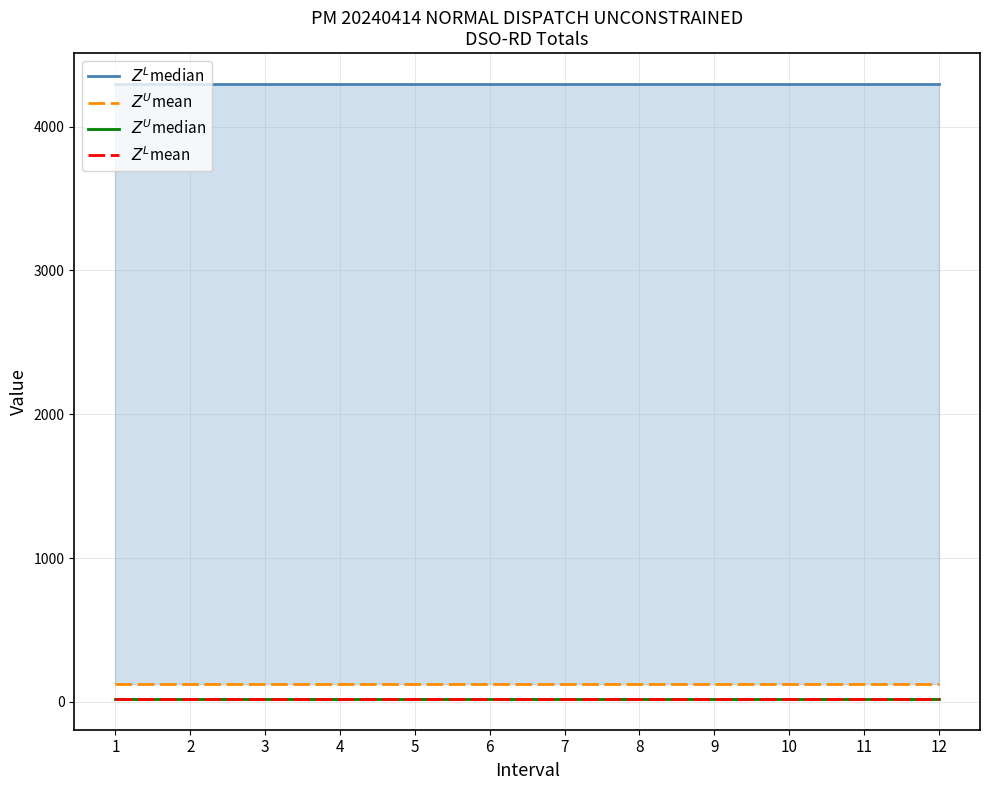

What are all the series names shown in the legend?

$Z^L$median, $Z^U$mean, $Z^U$median, $Z^L$mean